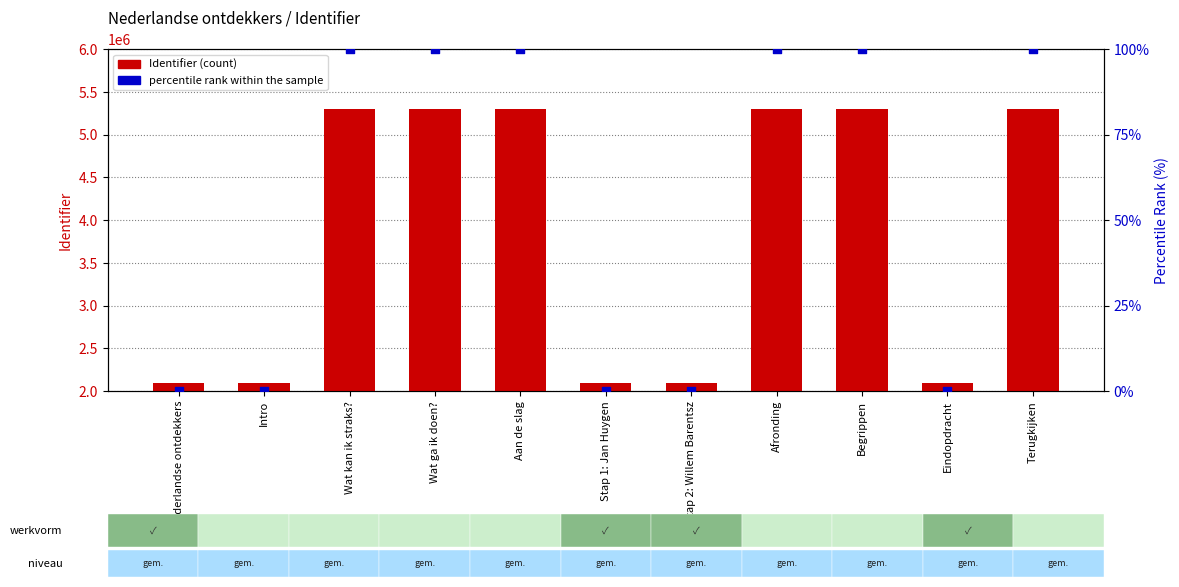

Which series has the largest total across all categories?

Identifier